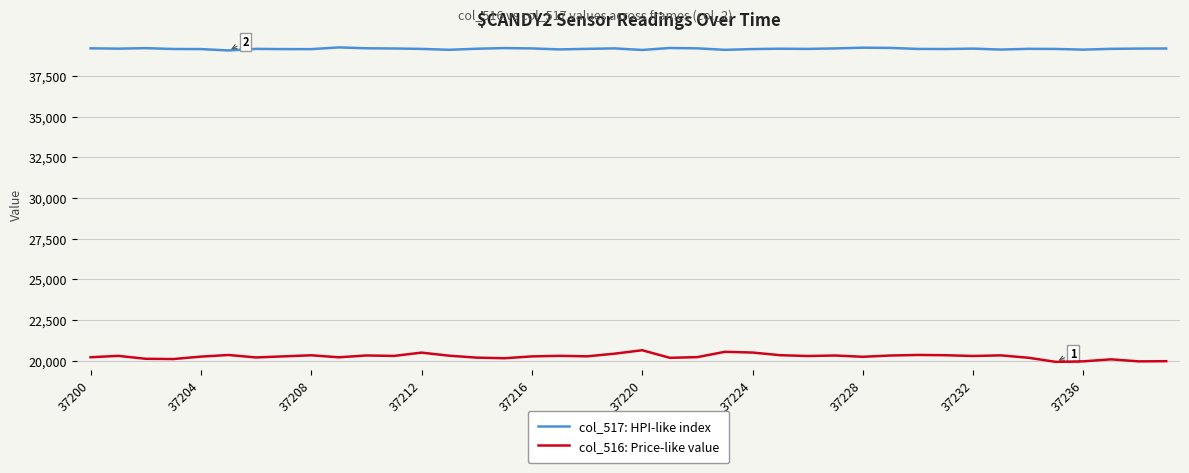

True or false: col_517: HPI-like index and col_516: Price-like value cross at least once.

False